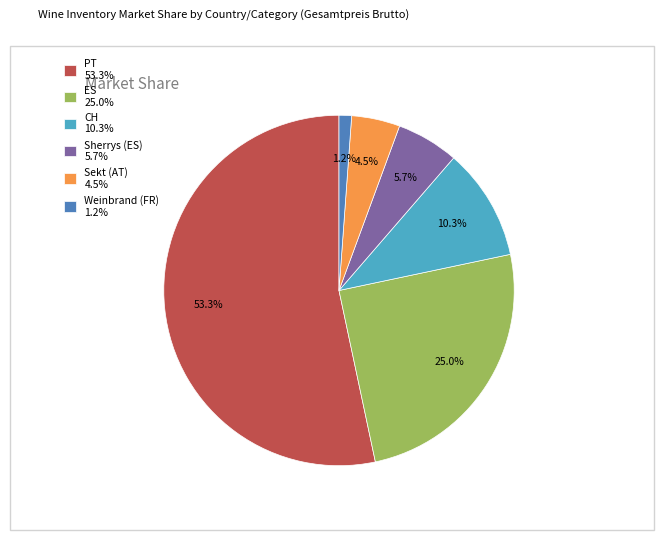

Count the number of slices in the pie.

6